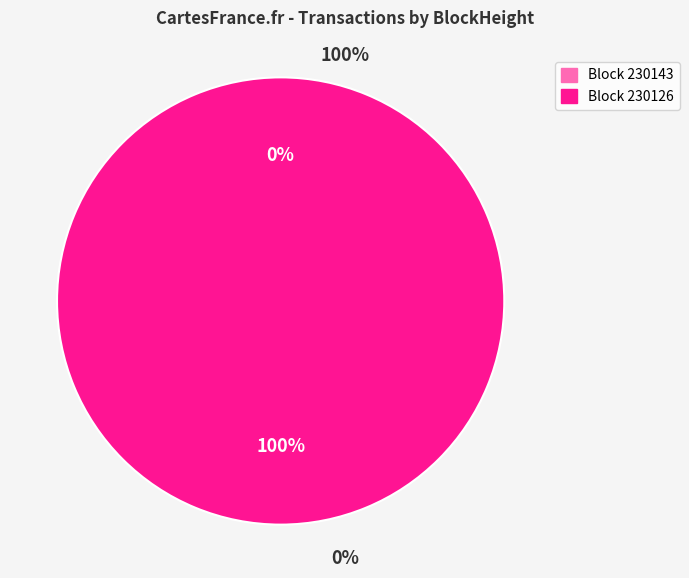

How many slices are in this pie chart?

2